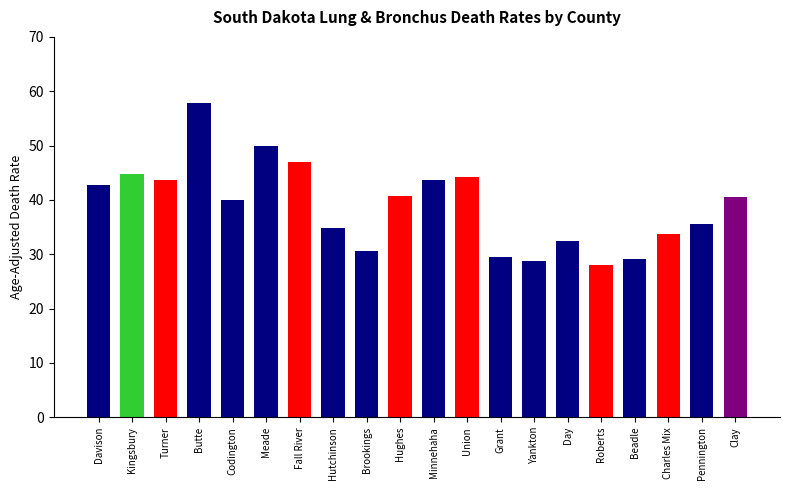

Read the value at Turner.

43.6